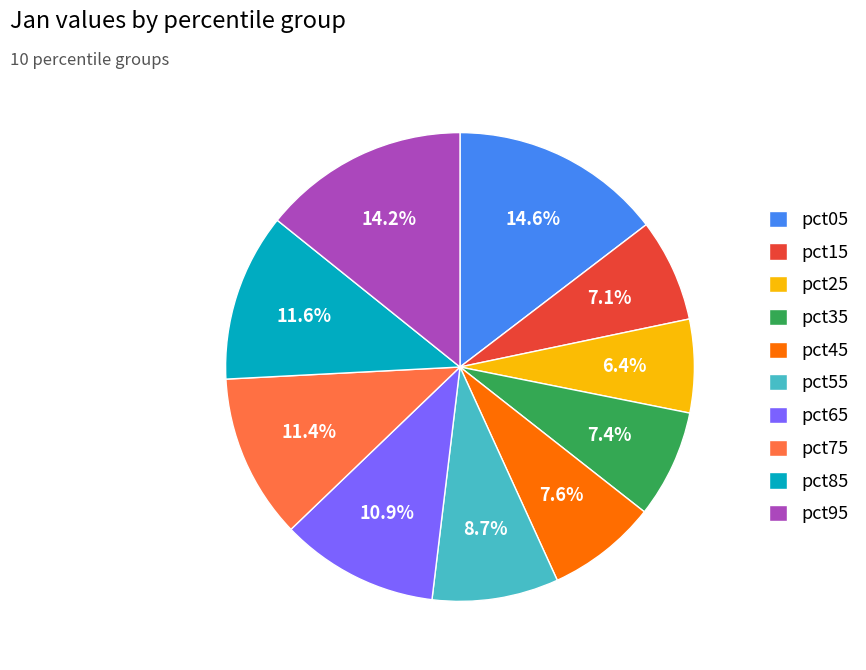

To the nearest percent, what is the difference between the pct25 and pct05 slice percentages?

8%